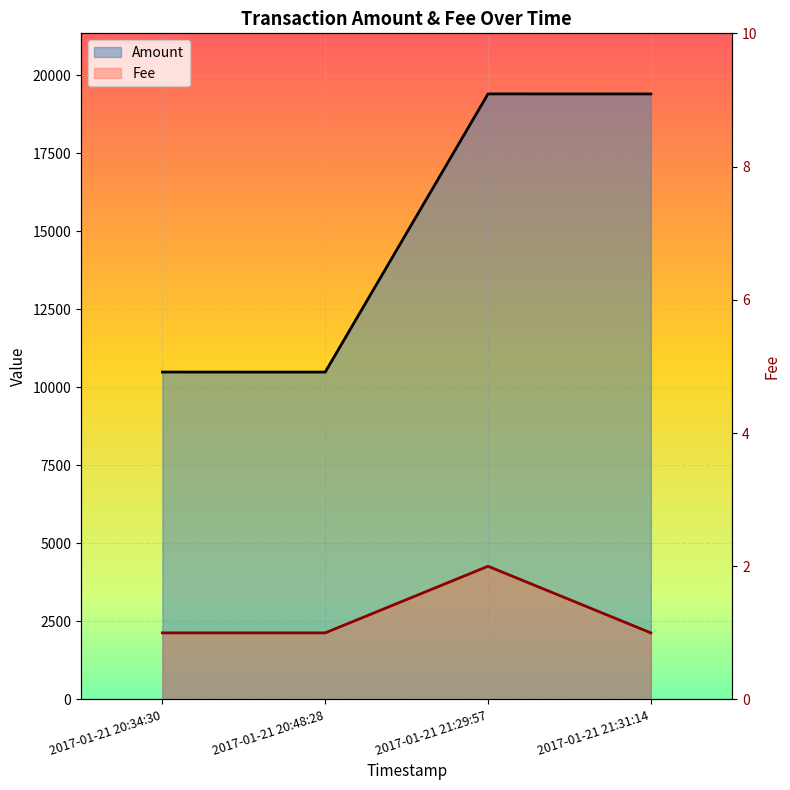

What position from the right is 2017-01-21 21:31:14?

1